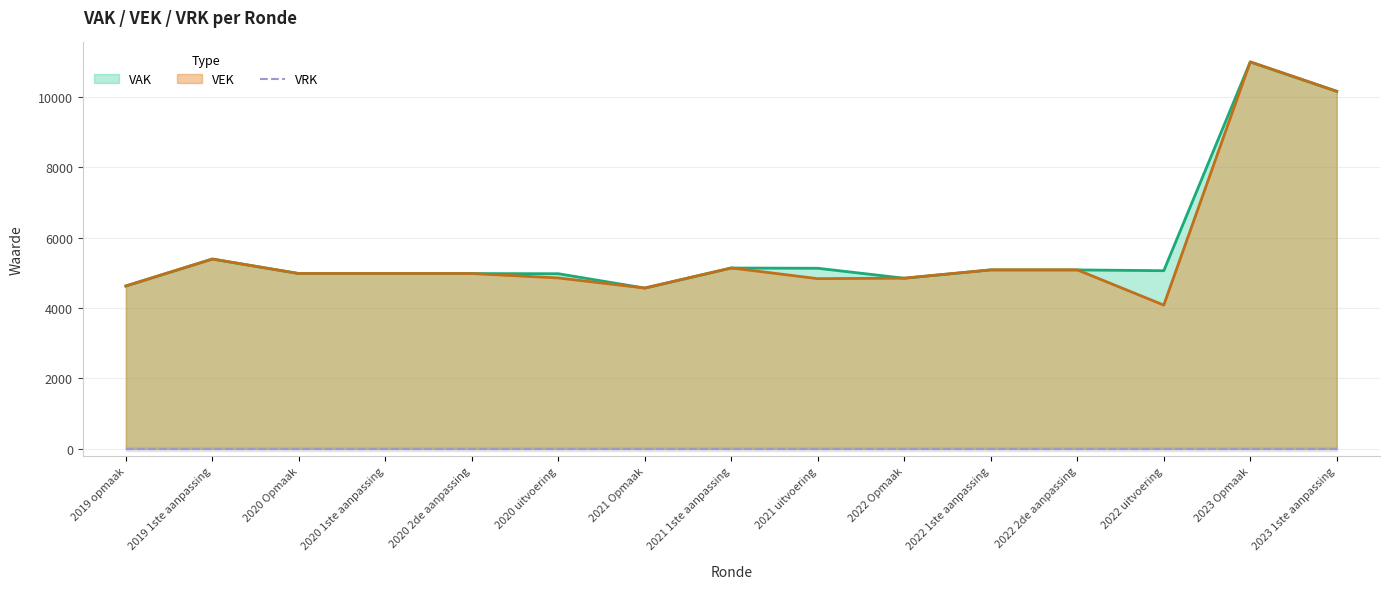

What is the difference between the maximum and minimum values in the VEK series?

6907